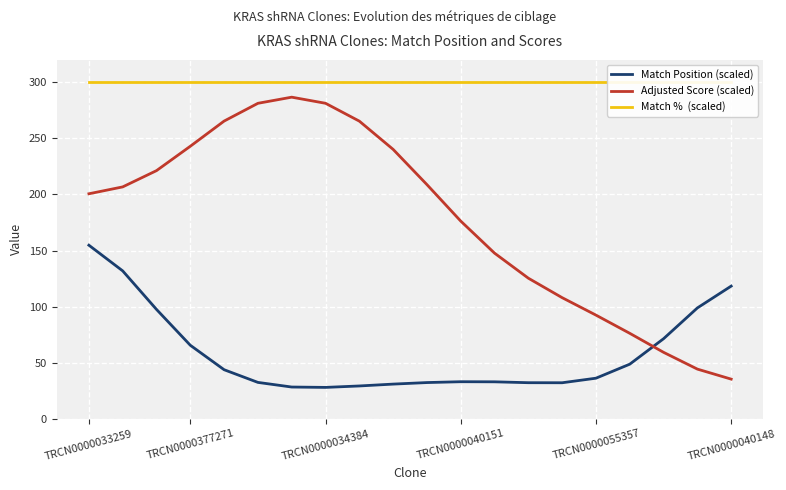

Reading right to left, extract all data points from this chart.

Match Position (scaled): 118.3	98.8	71.3	48.6	36.1	32.1	32.1	32.9	33.0	32.2	30.9	29.2	27.9	28.2	32.4	43.7	65.5	97.5	131.8	154.7
Adjusted Score (scaled): 35.3	44.2	59.2	76.1	92.4	107.9	125.3	147.6	176.2	208.8	240.2	265.4	281.3	286.8	281.3	265.4	243.0	221.2	206.7	200.6
Match %  (scaled): 300.0	300.0	300.0	300.0	300.0	300.0	300.0	300.0	300.0	300.0	300.0	300.0	300.0	300.0	300.0	300.0	300.0	300.0	300.0	300.0